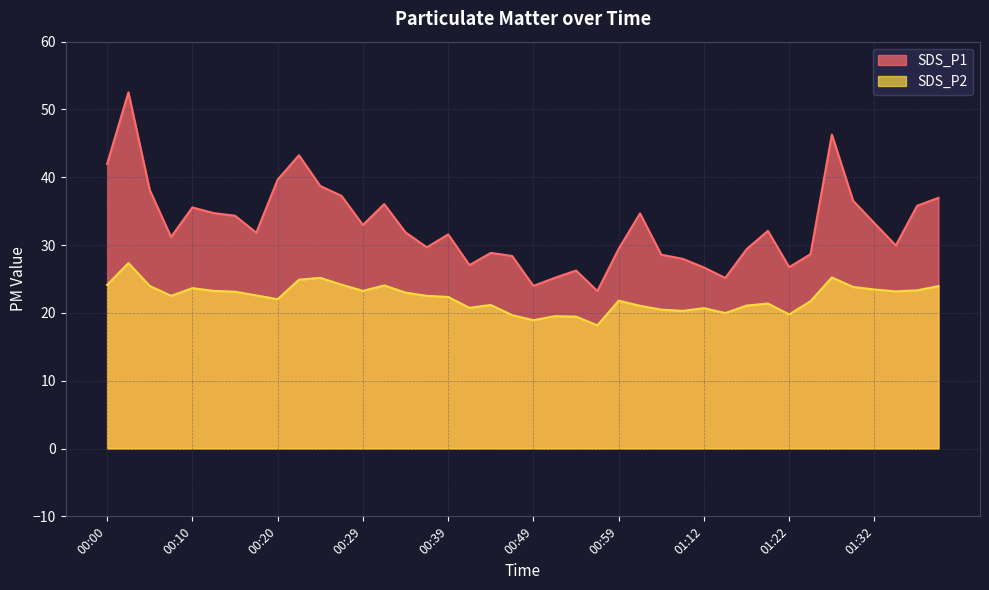

Which category has the lowest value across all series?

00:56